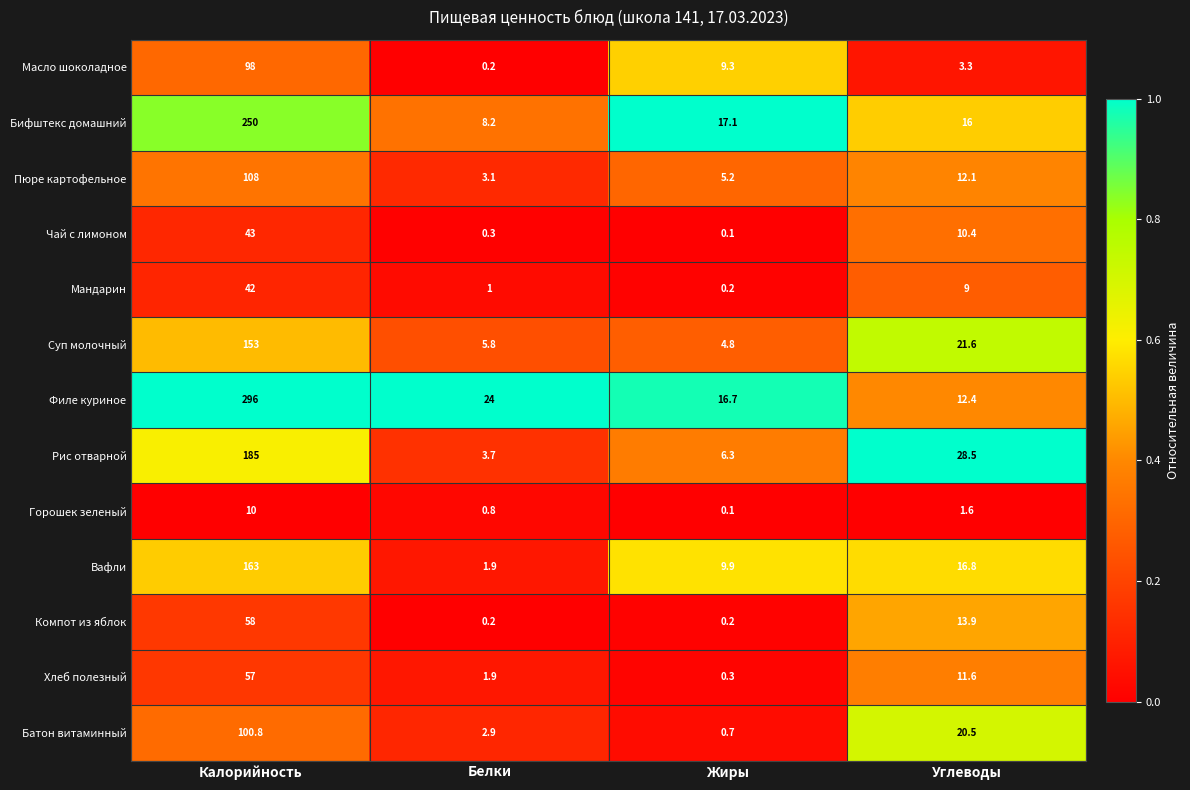

True or false: Рис отварной has a value of 6.3 at Жиры.

True